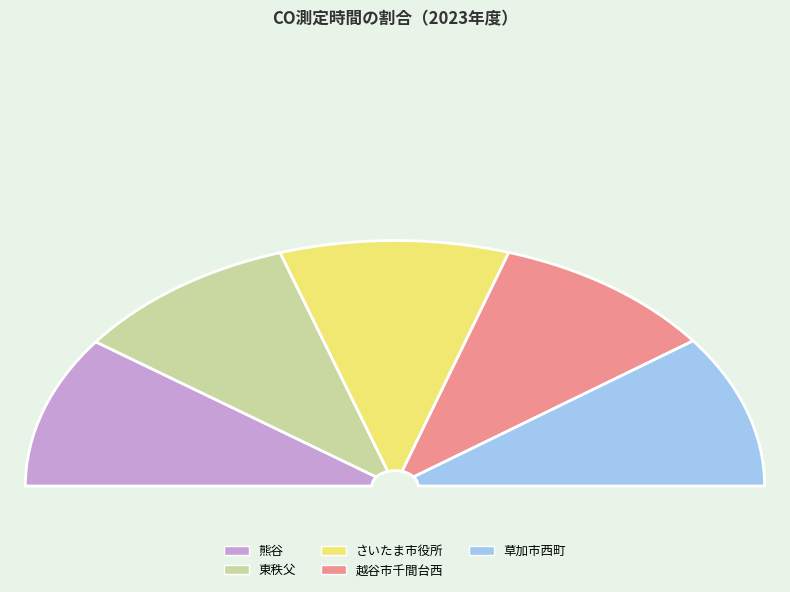

Rank the categories by value from lowest to highest.

越谷市千間台西, 東秩父, 熊谷, さいたま市役所, 草加市西町